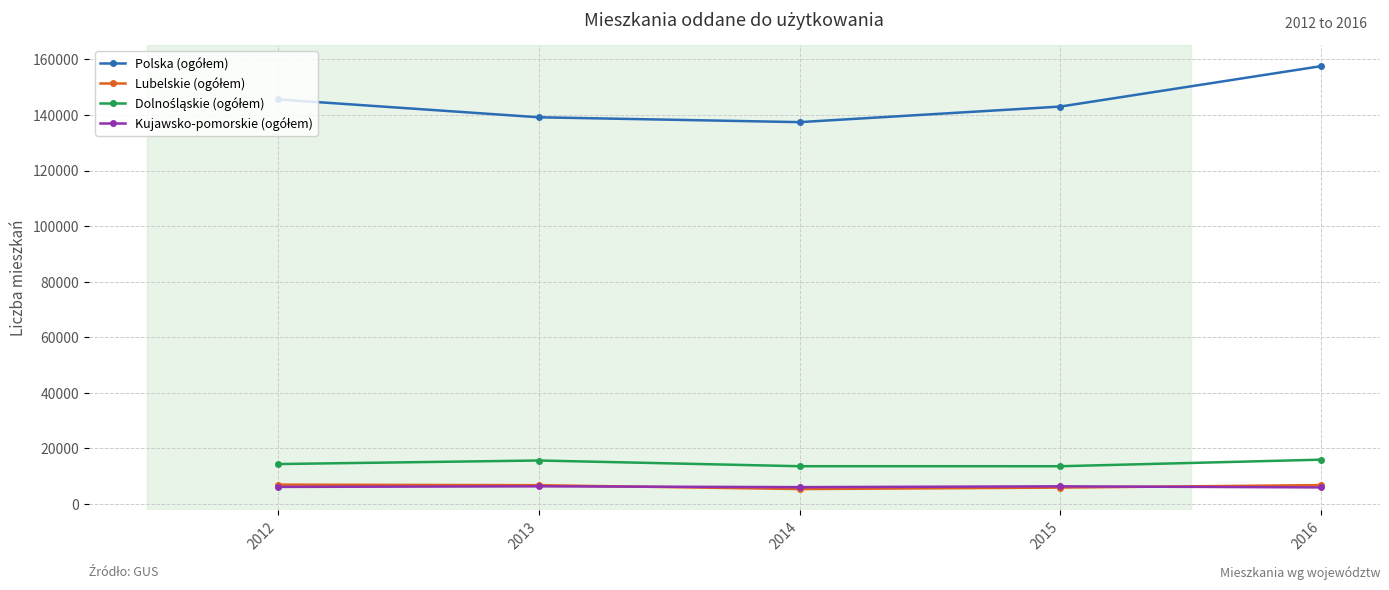

What is the spread (max minus min) of values at 2014?

132028